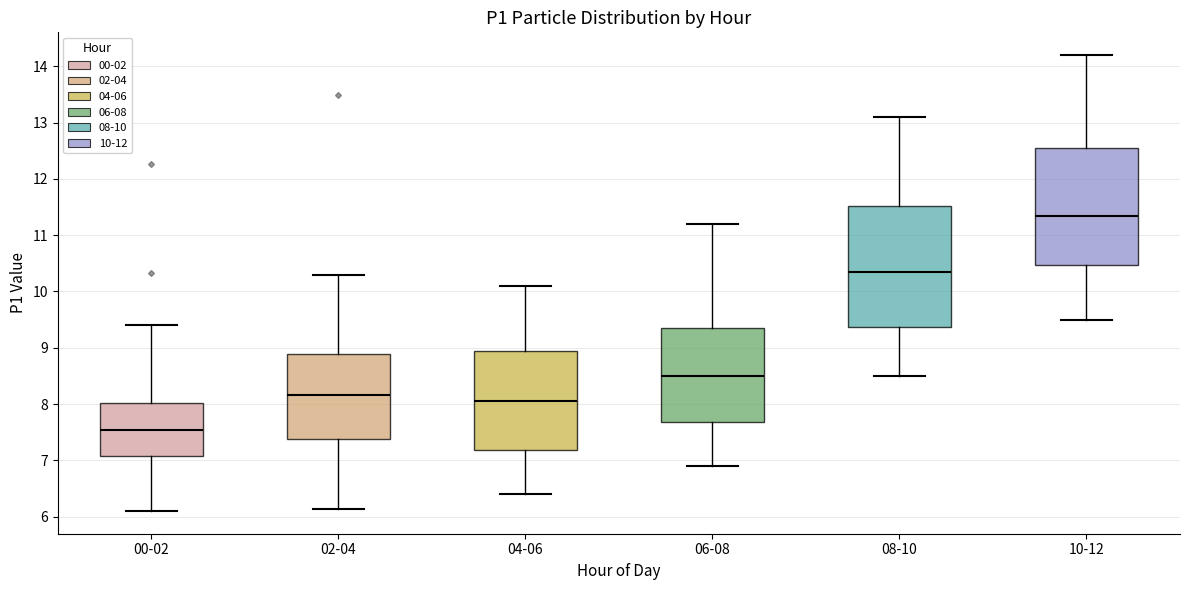

Reading left to right, transcribe this box plot: for each box, give where its median line is, the range the box spans, and where its two whiskers end, as read against the y-axis. The values are not printed on the chart, so give them approximately, as read against the axis.

00-02: median 7.5, box 7.1 to 8.0, whiskers 6.1 to 9.4
02-04: median 8.2, box 7.4 to 8.9, whiskers 6.1 to 10.3
04-06: median 8.1, box 7.2 to 9.0, whiskers 6.4 to 10.1
06-08: median 8.5, box 7.7 to 9.4, whiskers 6.9 to 11.2
08-10: median 10.4, box 9.4 to 11.5, whiskers 8.5 to 13.1
10-12: median 11.4, box 10.5 to 12.6, whiskers 9.5 to 14.2